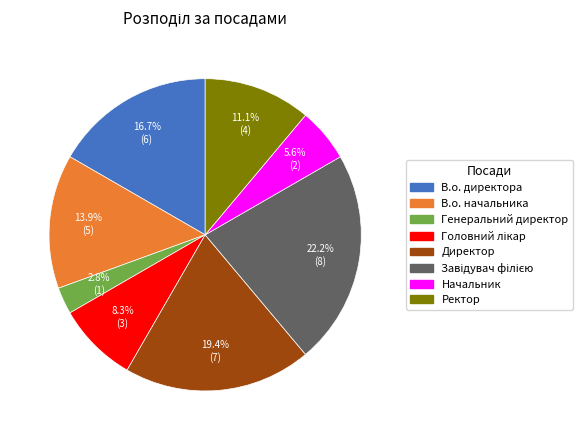

What percentage is the Директор slice, to the nearest percent?

19%